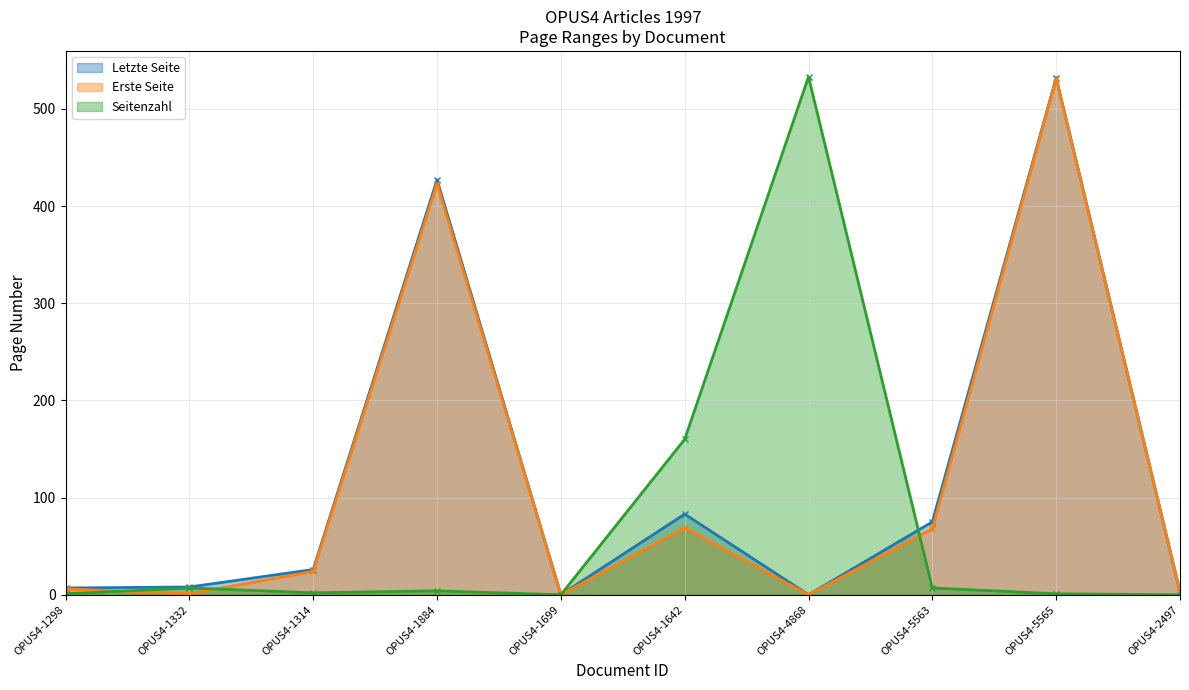

What is the label of the 3rd point from the left?

OPUS4-1314